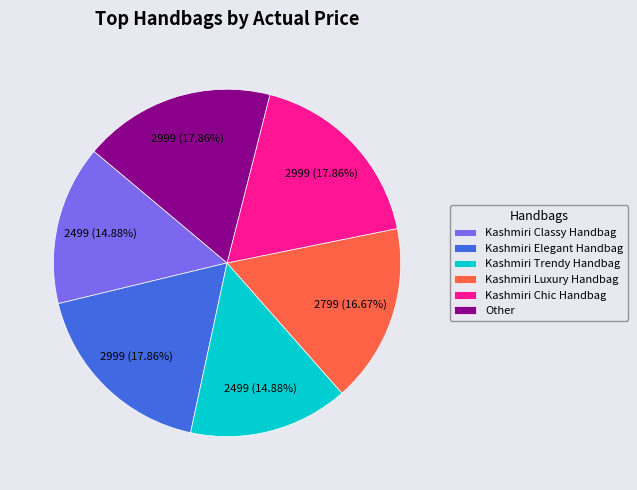

Does Kashmiri Classy Handbag account for over 50% of the chart?

No